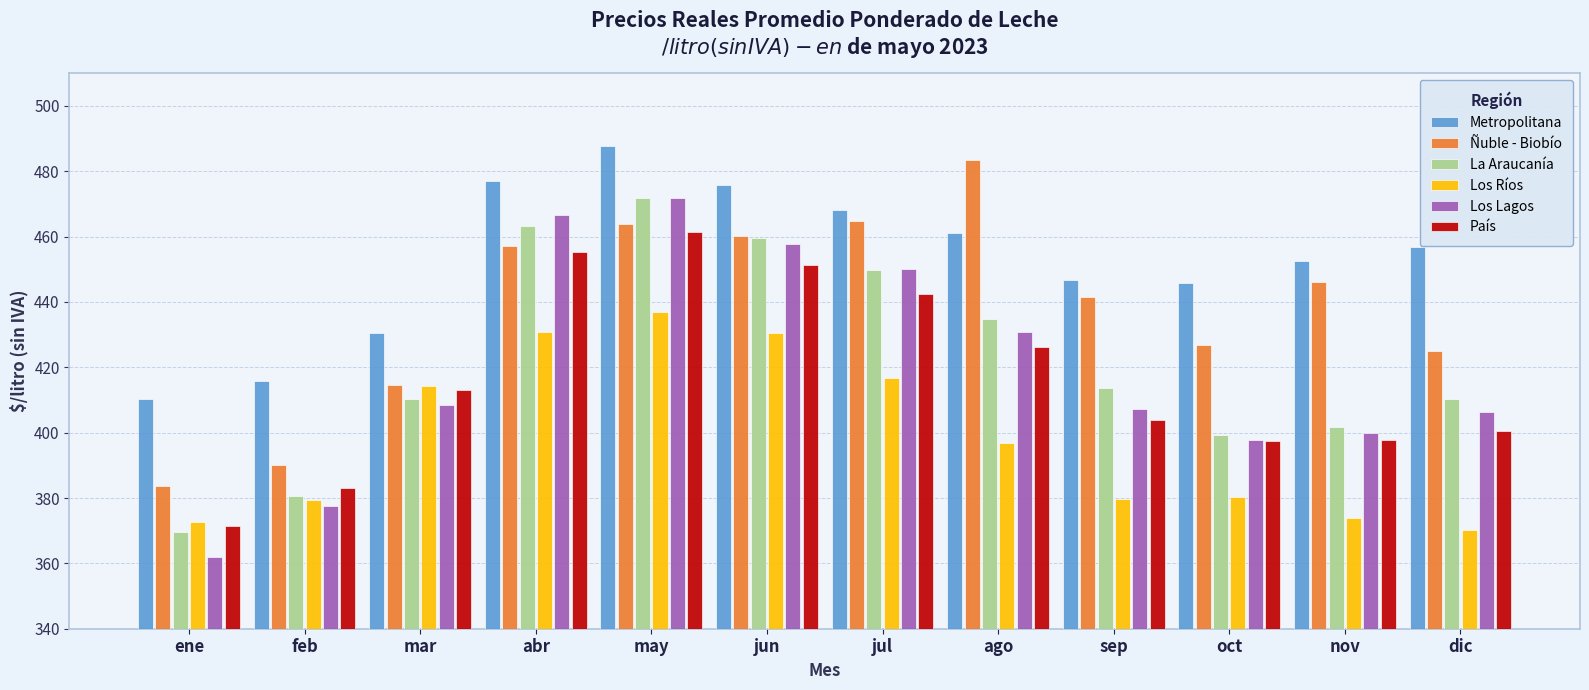

What is the spread (max minus min) of values at feb?

38.0